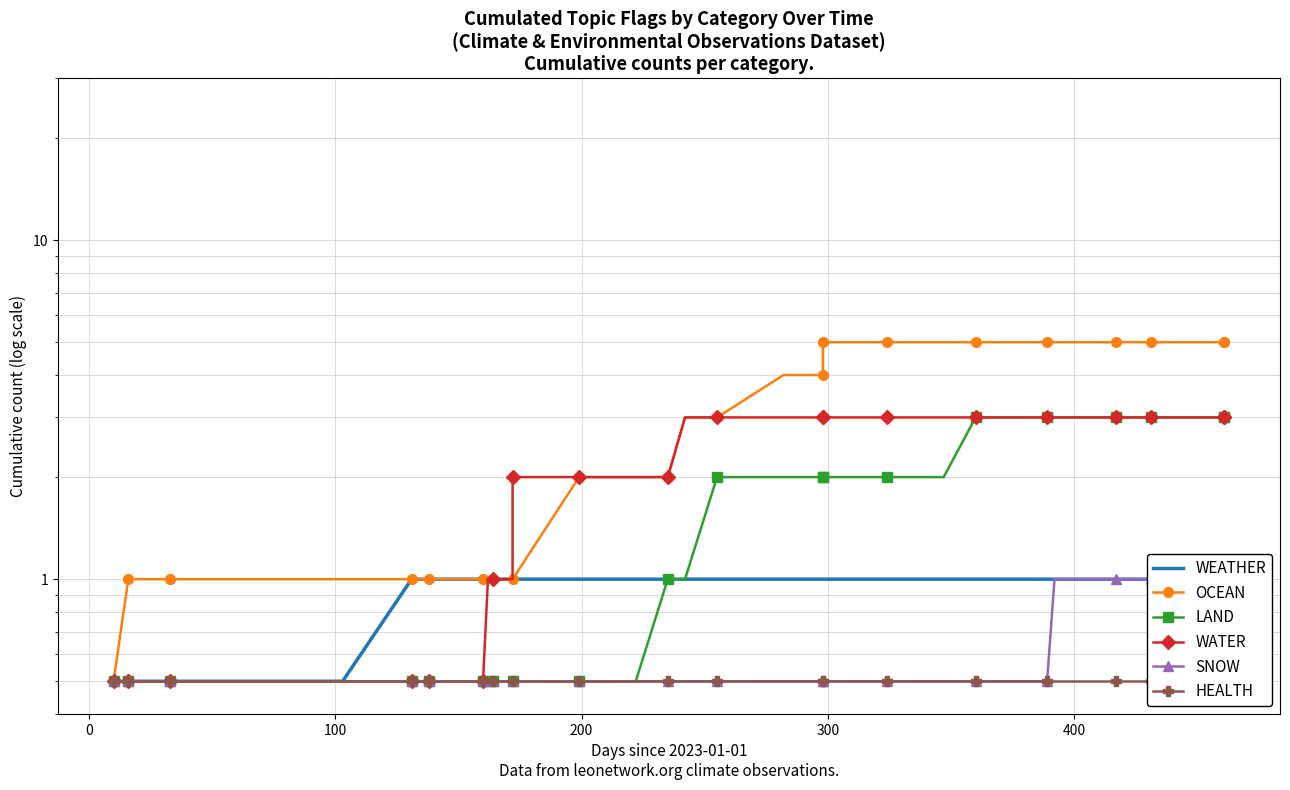

Is the value of WEATHER at 0 greater than the value of HEALTH at 400?

No